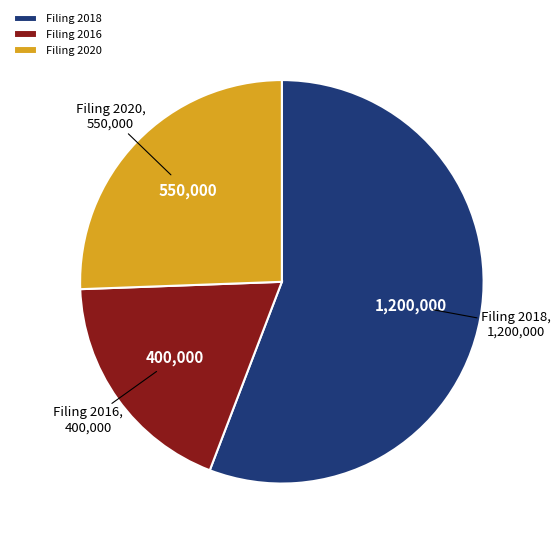

Rank the categories by value from highest to lowest.

Filing 2018, Filing 2020, Filing 2016